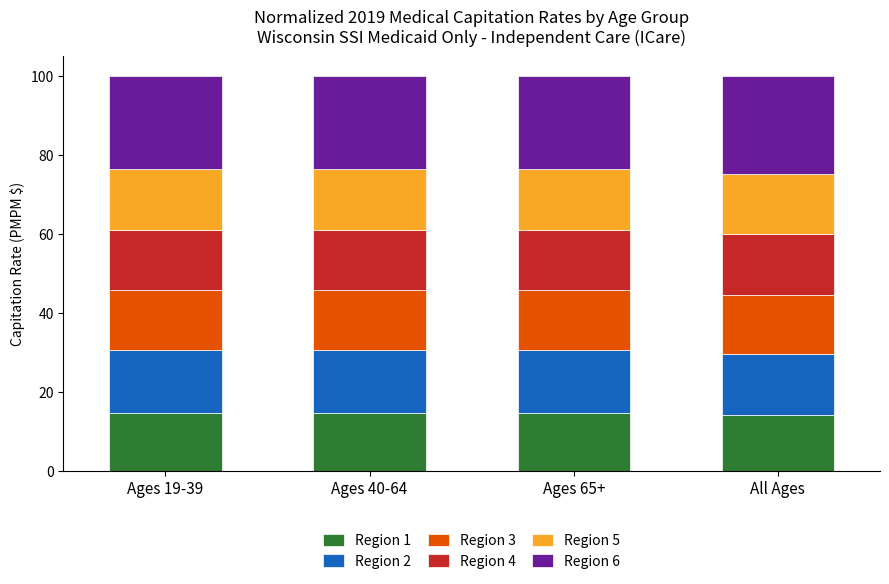

How many distinct data groups are displayed?

6